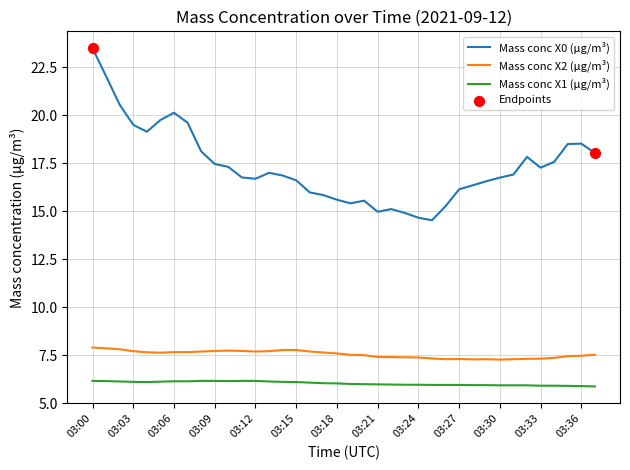

What is the difference between the maximum and minimum values in the Mass conc X0 (μg/m³) series?

9.0